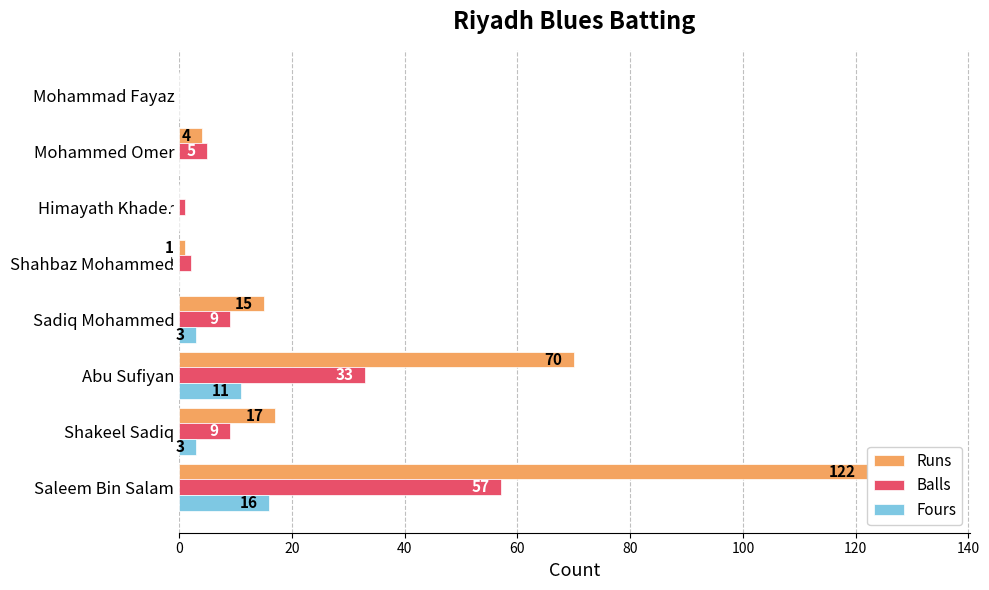

Count the number of categories in the chart.

8